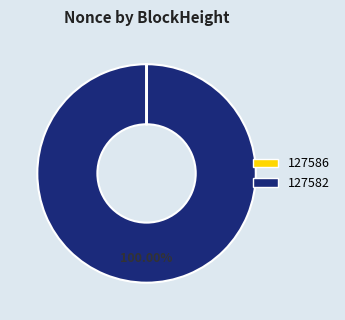

Is there any slice that represents more than half of the pie?

Yes